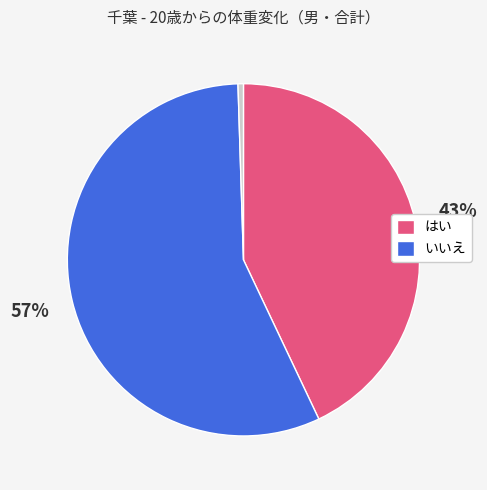

To the nearest percent, what is the average slice percentage?

33%